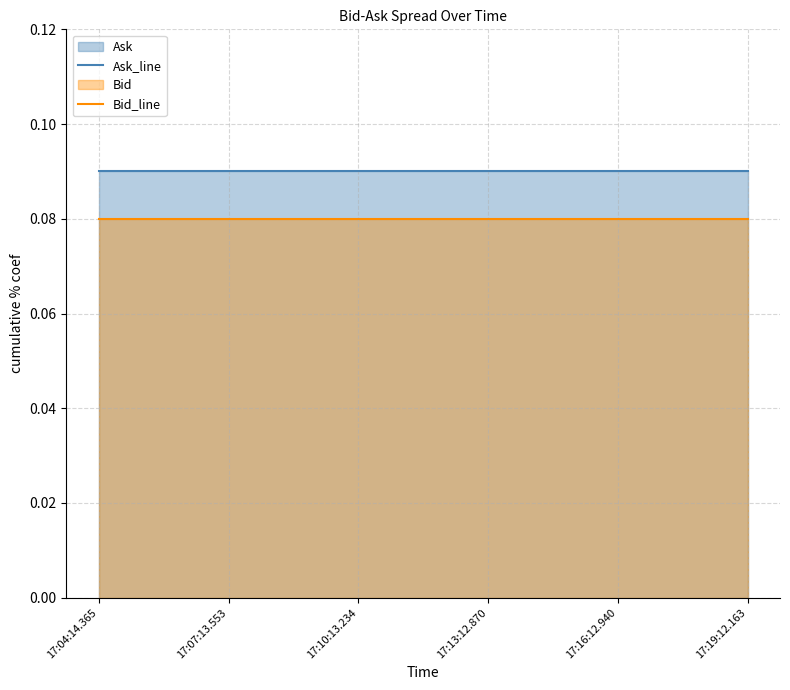

The value of Bid_line at 17:07:13.553 is 0.0. True or false?

False